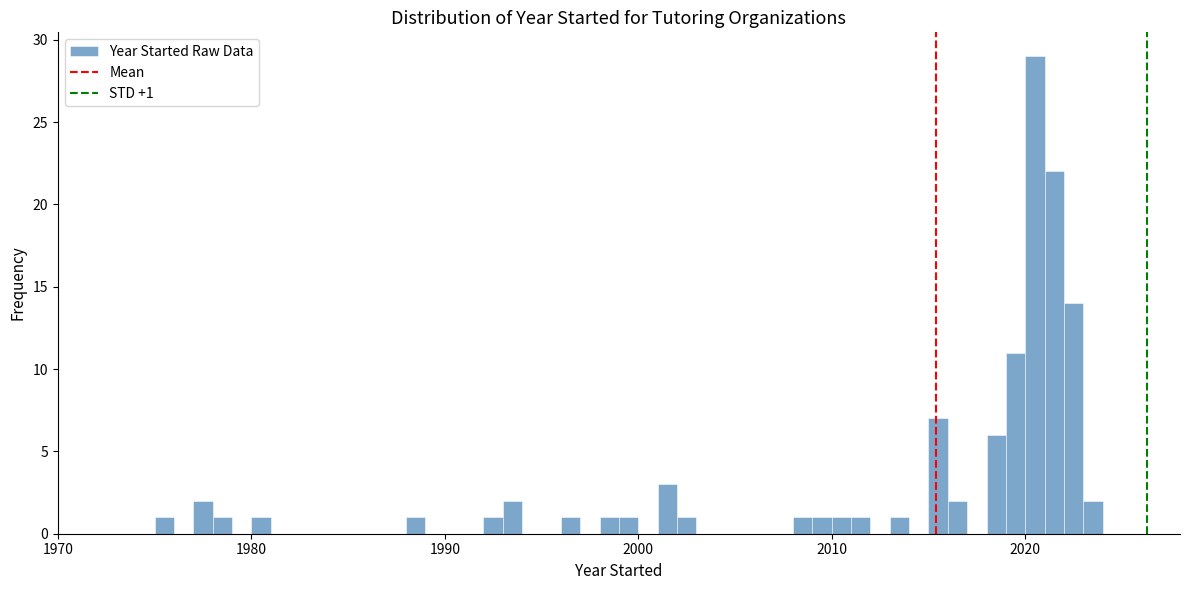

Around what value on the x-axis is the tallest bar? Give the approximate position of its centre, as read against the axis.

2021